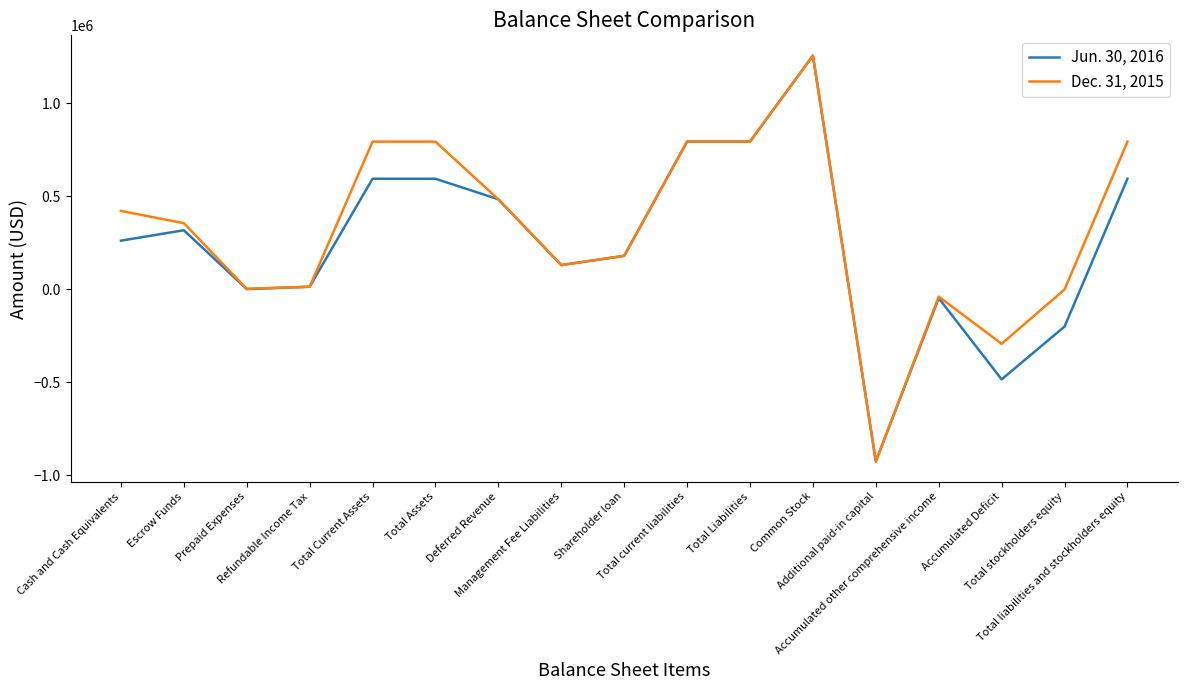

List the series in order of their overall mean, highest first.

Dec. 31, 2015, Jun. 30, 2016